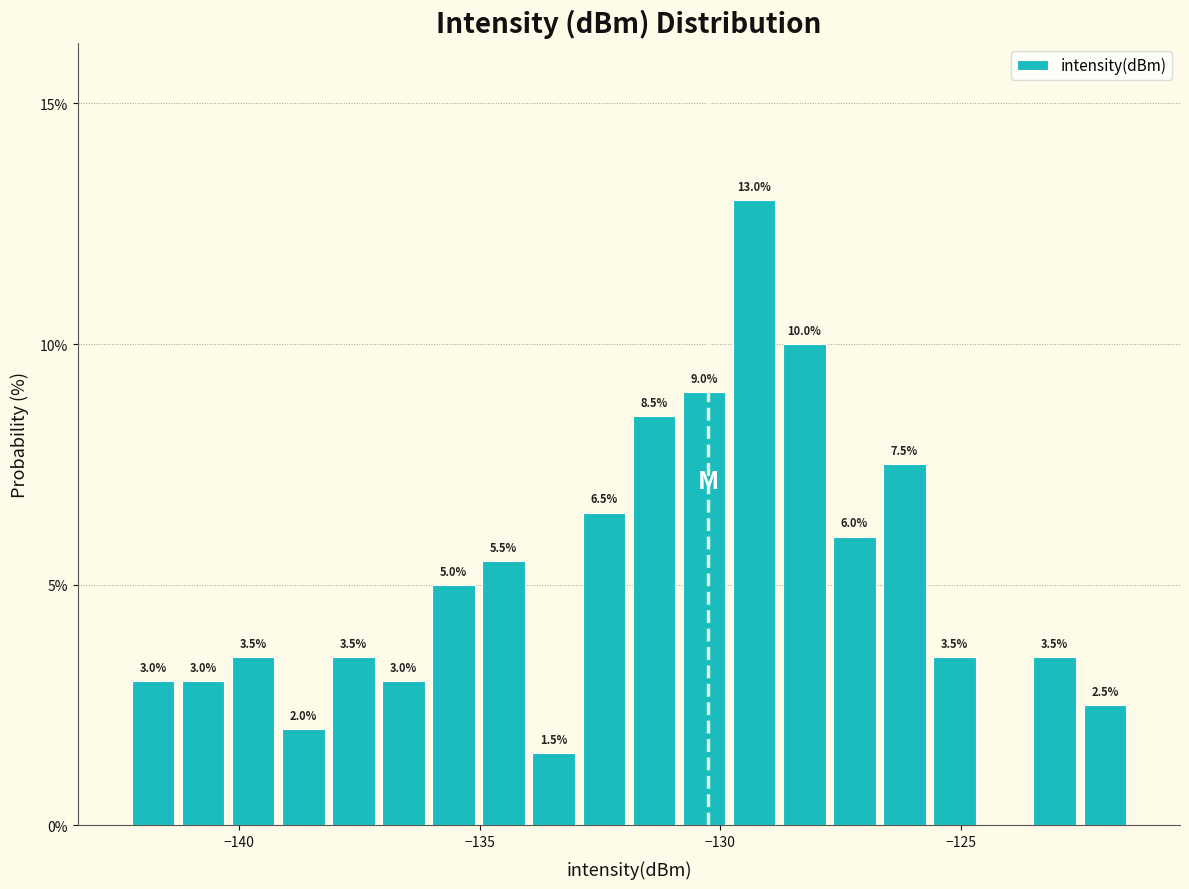

Around what value on the x-axis is the tallest bar? Give the approximate position of its centre, as read against the axis.

-129.5